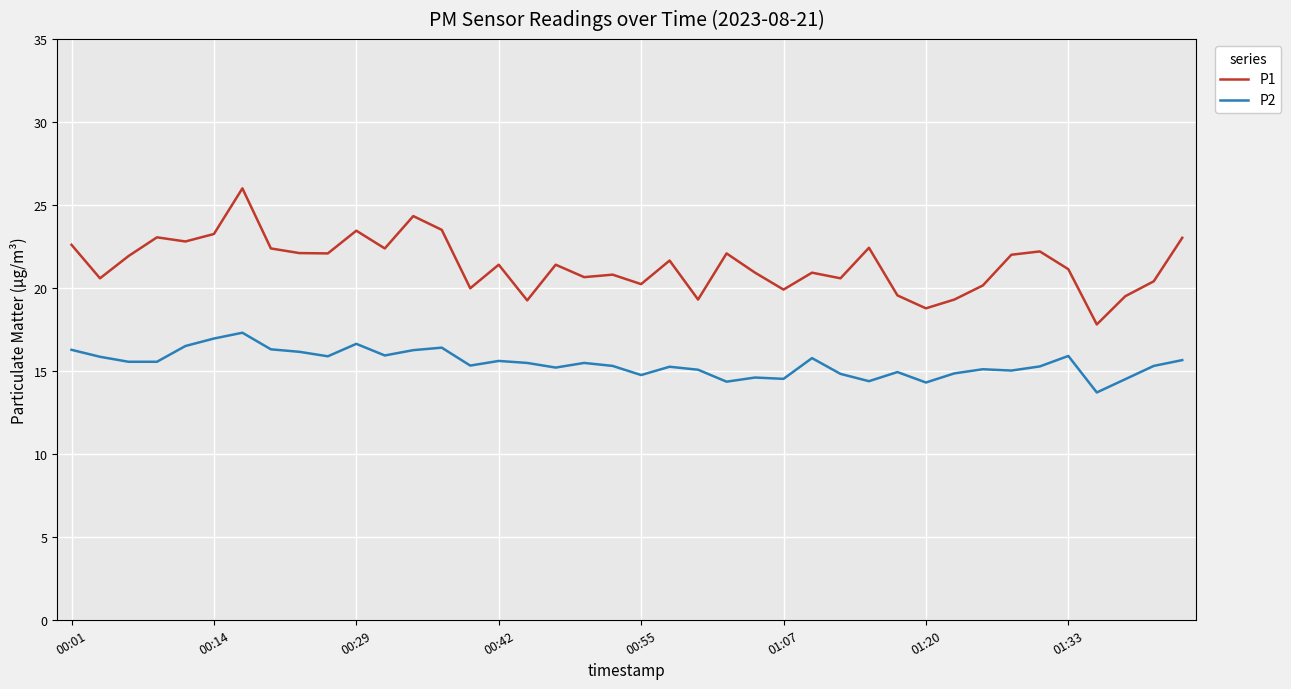

What is the smallest value displayed?

13.7